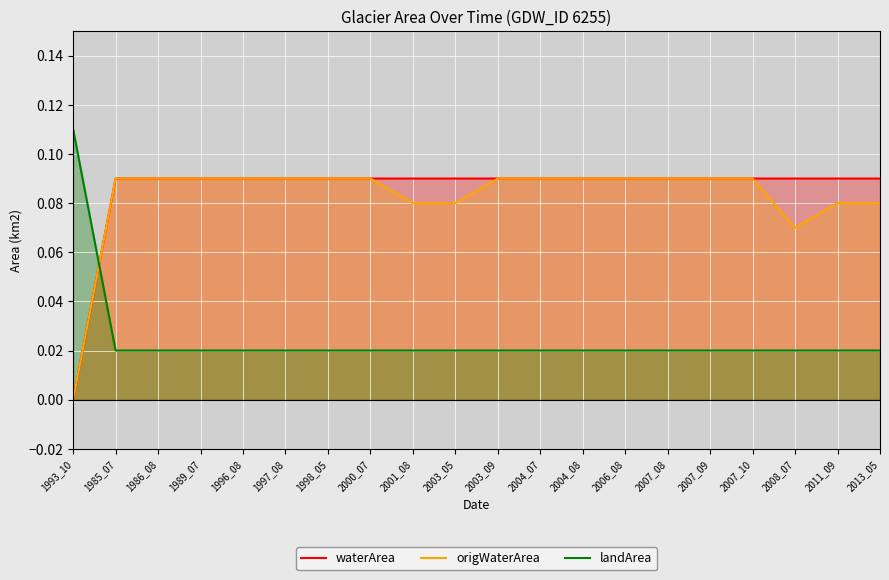

Which category has the highest value across all series?

1993_10